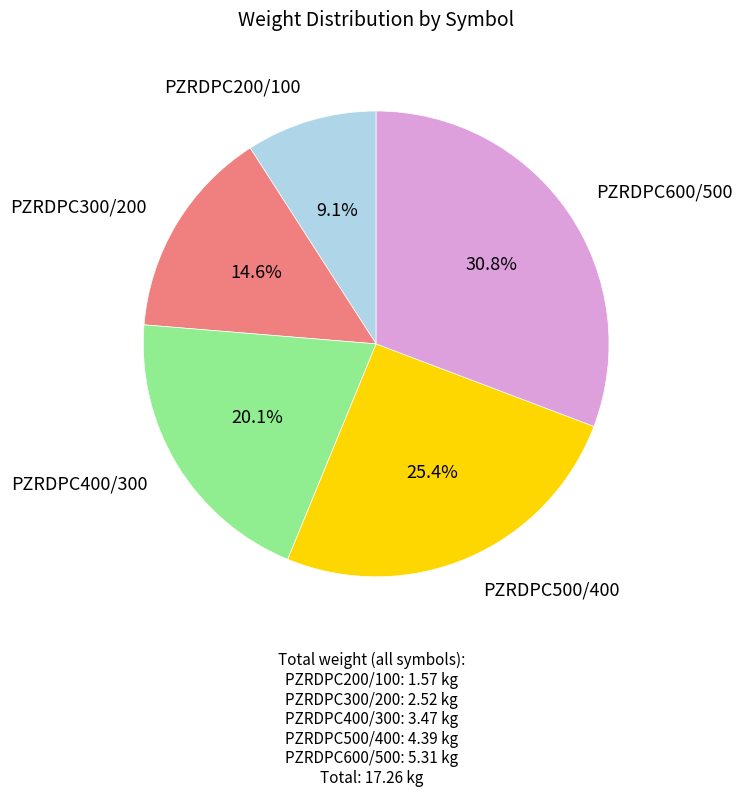

Is there a majority slice in this chart?

No